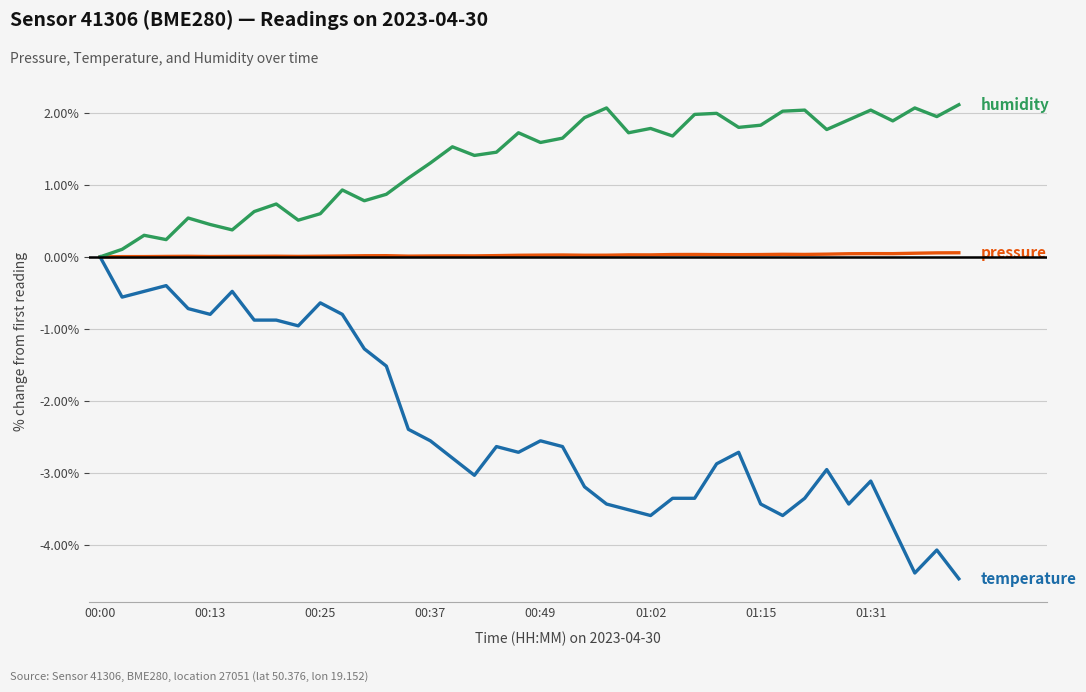

What is the smallest value displayed?

-4.5